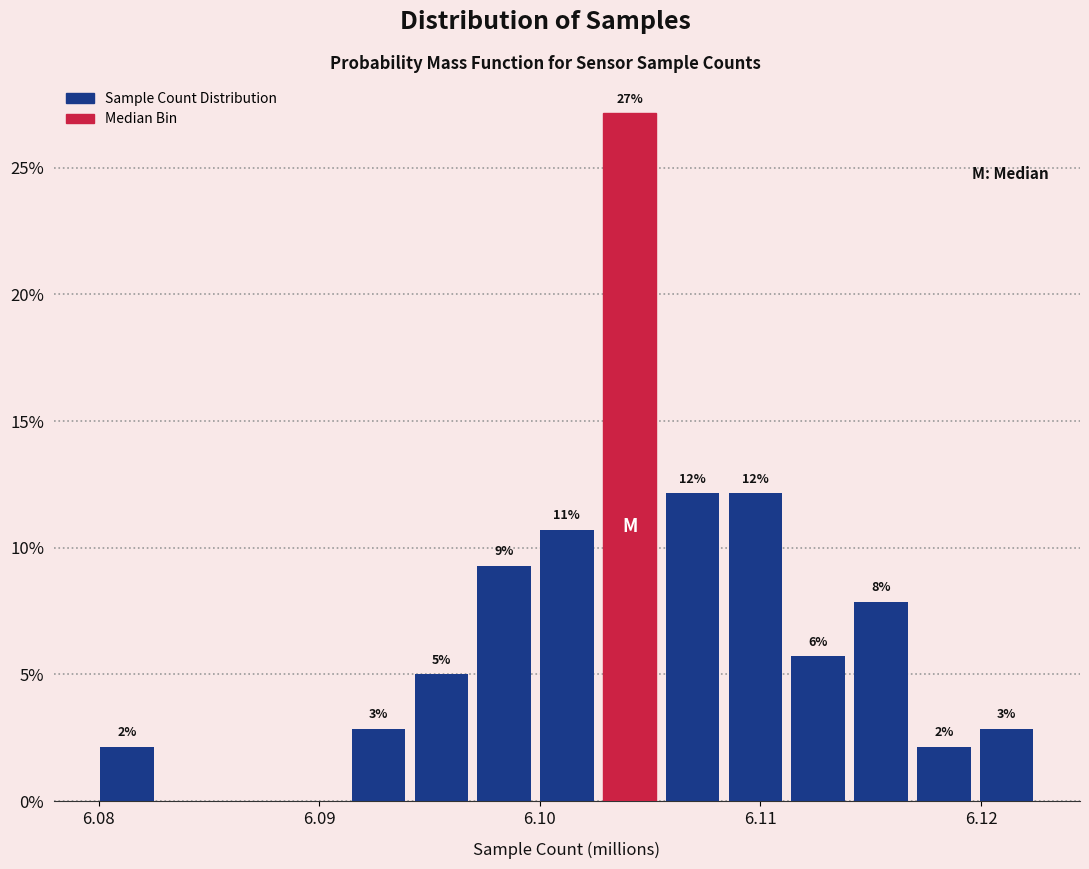

Read against the x-axis, roughly where is the centre of the tallest bar?

6.104